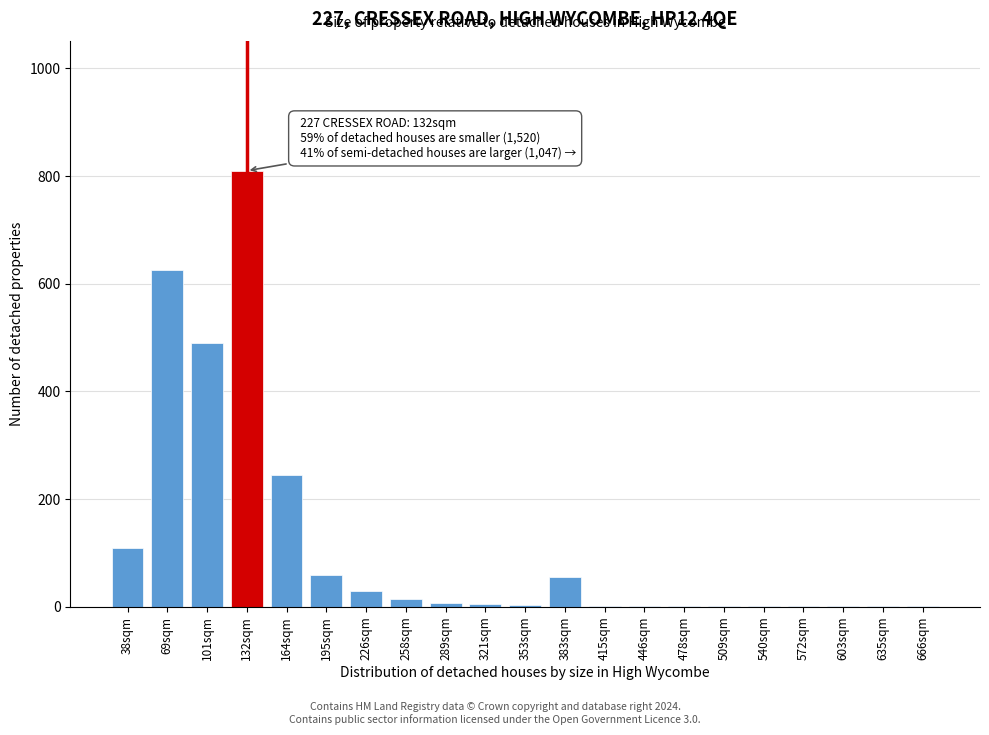

At which label is the value closest to 405?

101sqm